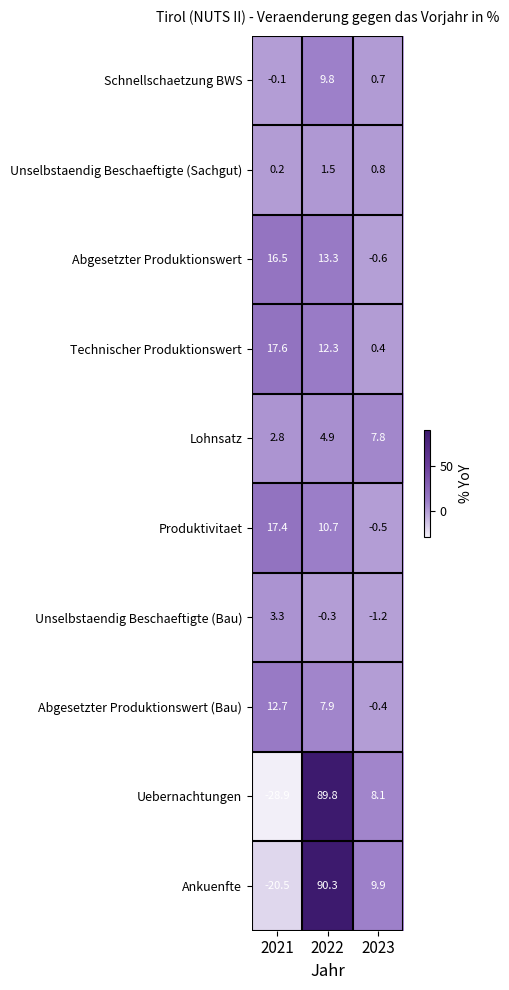

The value of Schnellschaetzung BWS at 2022 is 15.2. True or false?

False